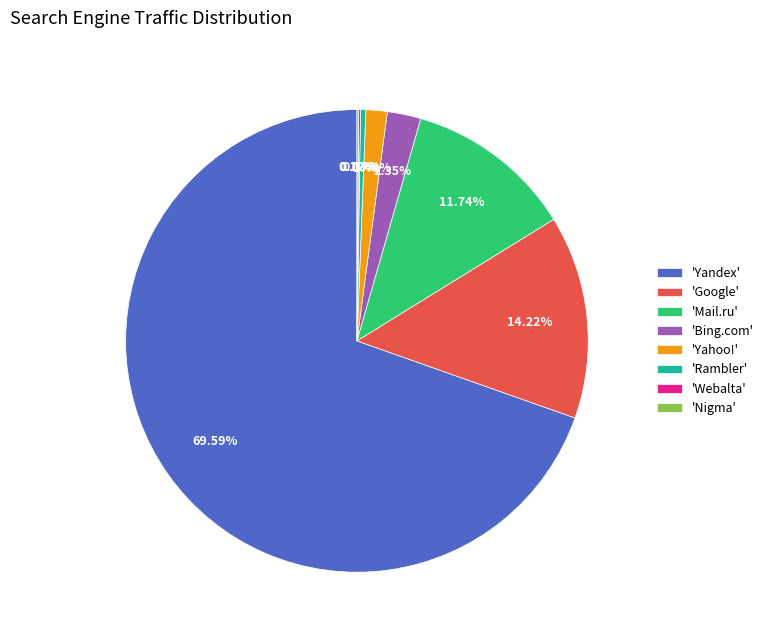

Which has a higher value, 'Mail.ru' or 'Yandex'?

'Yandex'